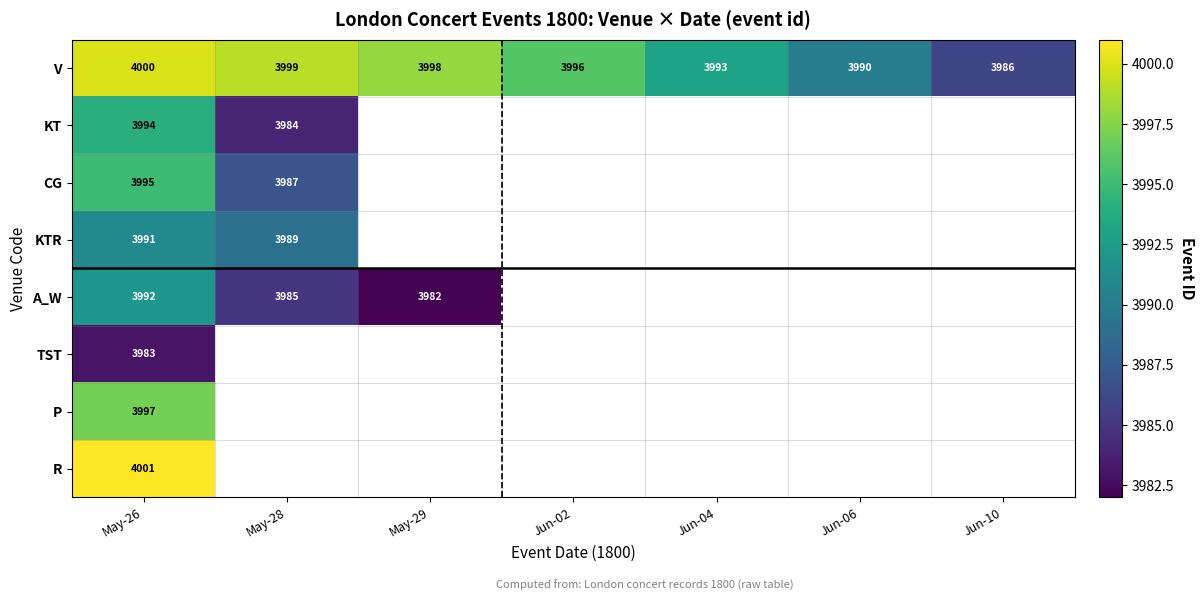

True or false: V has a value of 1616 at May-28.

False